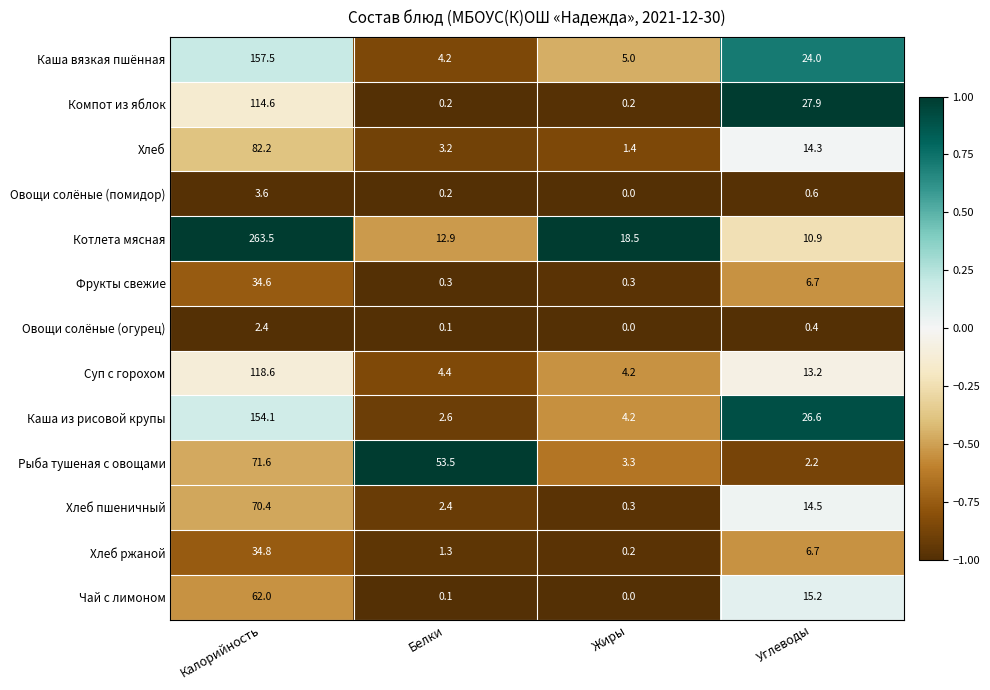

At which label is Овощи солёные (огурец) closest to 1?

Углеводы